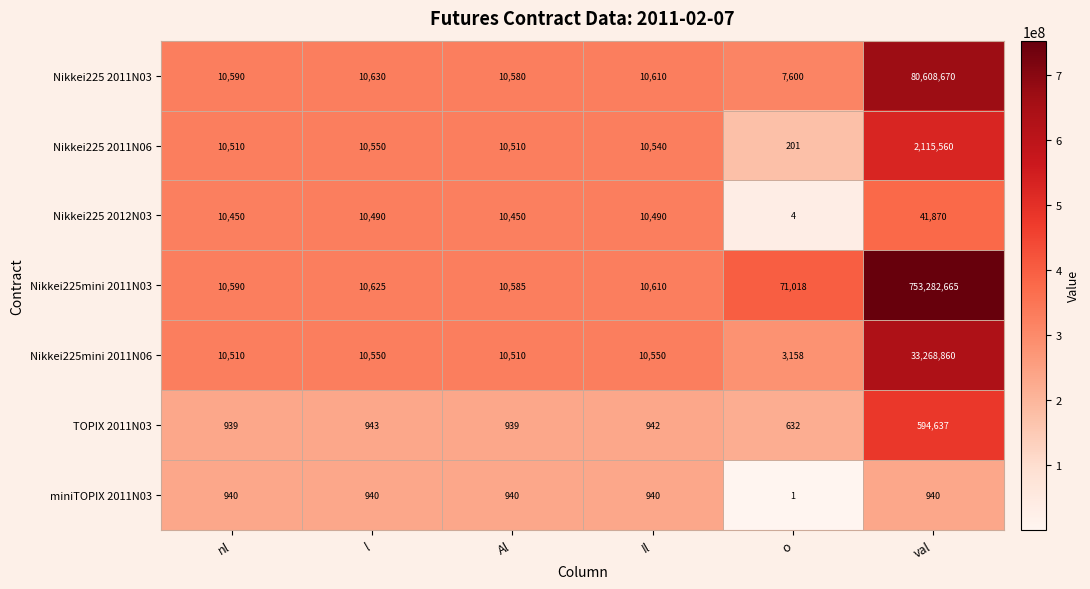

Which category has the lowest value in the miniTOPIX 2011N03 series?

o